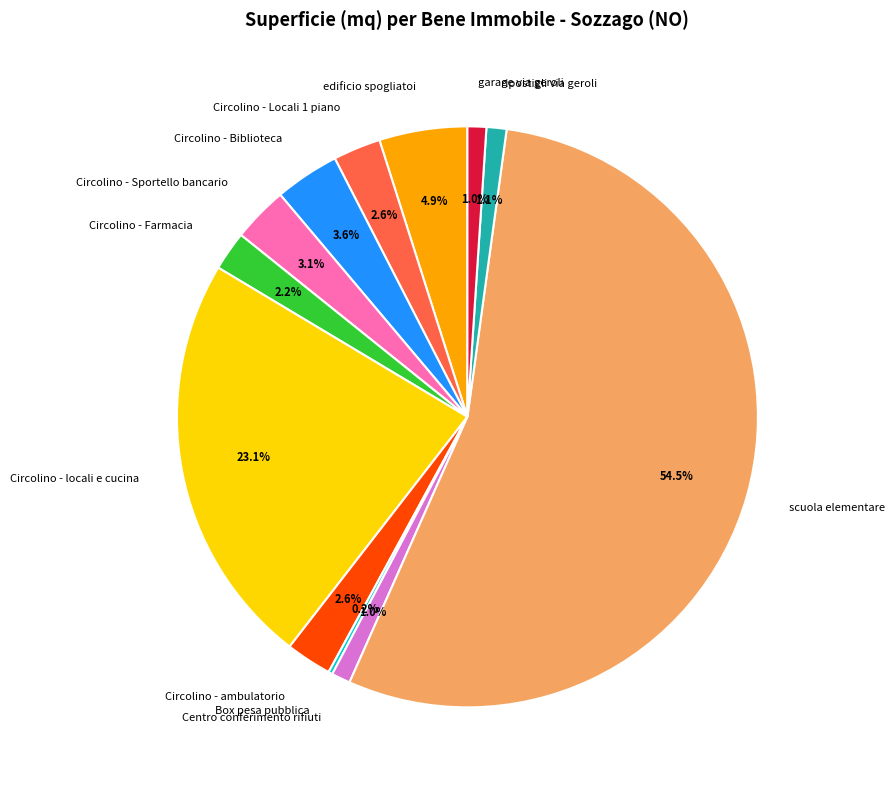

Approximately how many times larger is the value at Circolino - ambulatorio compared to Circolino - Biblioteca?

0.7